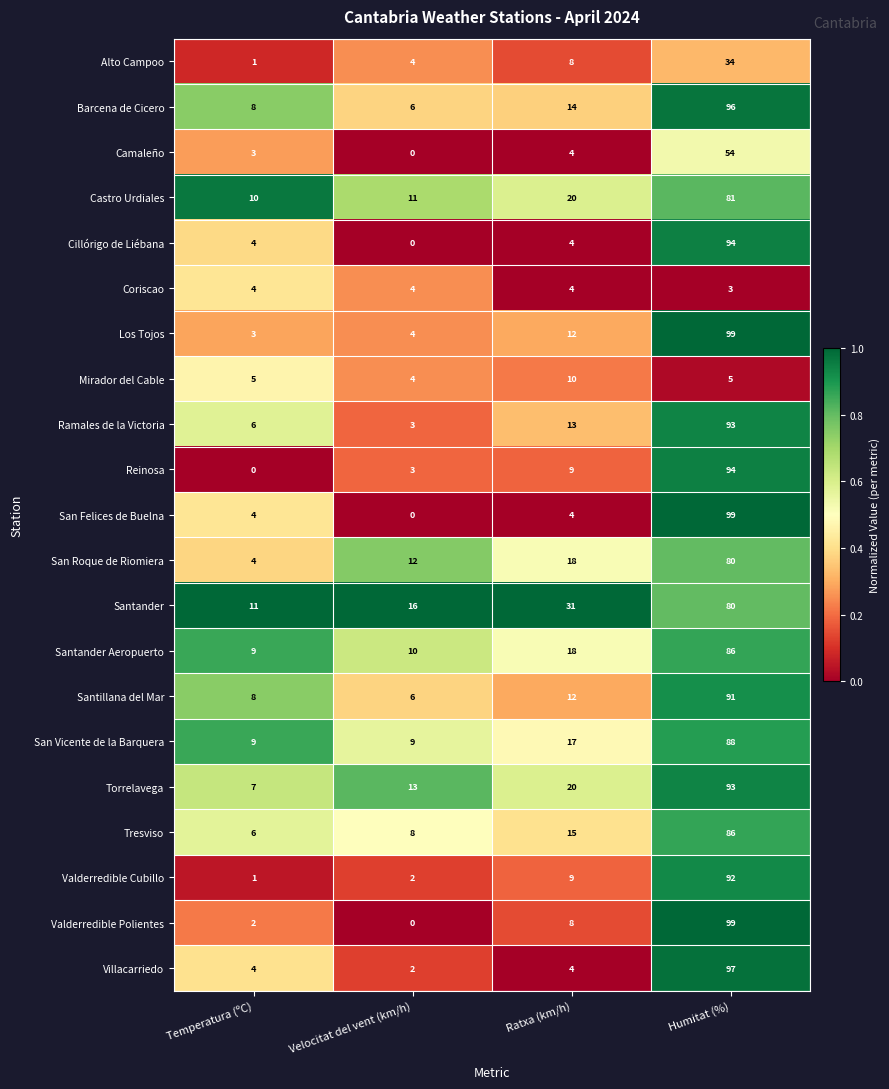

What is the difference between the Barcena de Cicero values at Temperatura (ºC) and Humitat (%)?

88